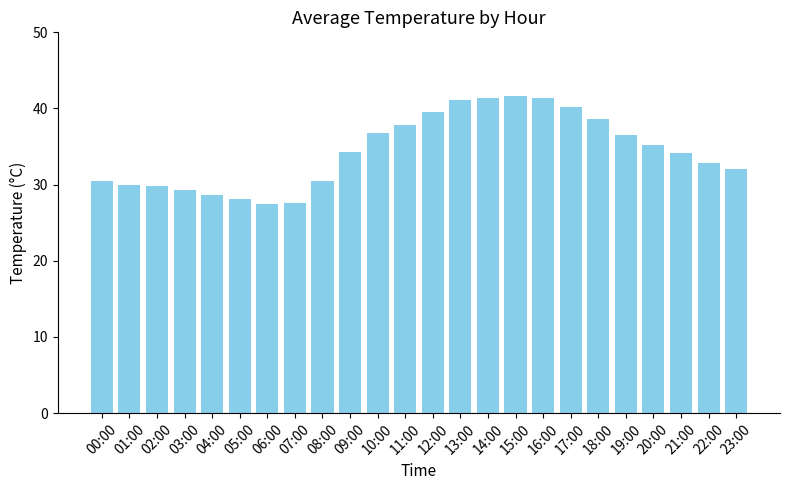

What is the minimum value shown in the chart?

27.4